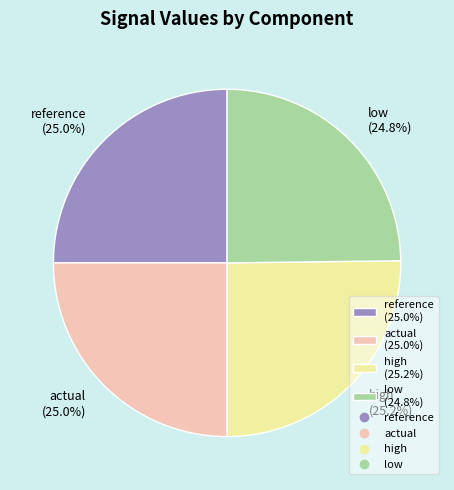

Is there any slice that represents more than half of the pie?

No